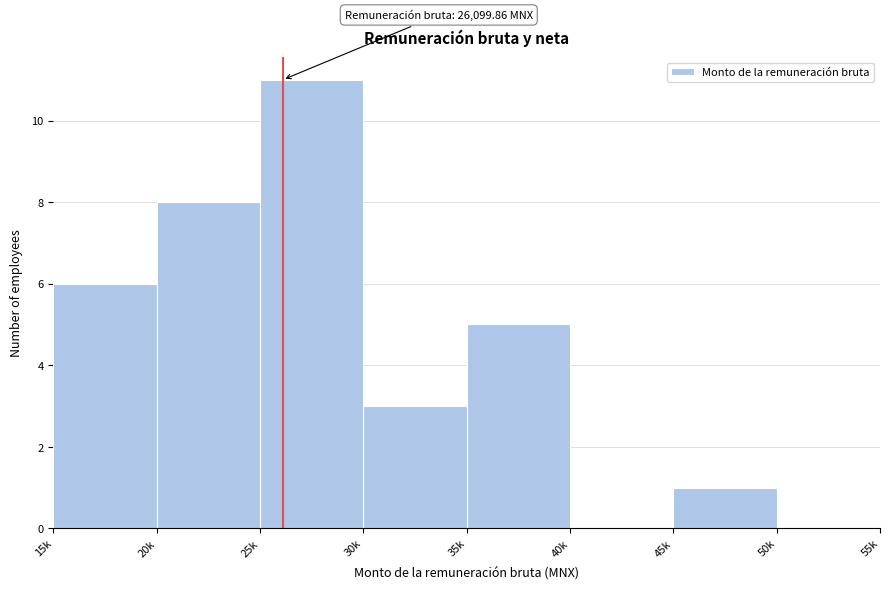

Reading left to right, extract all data points from this chart.

15k=6	20k=8	25k=11	30k=3	35k=5	40k=0	45k=1	50k=0